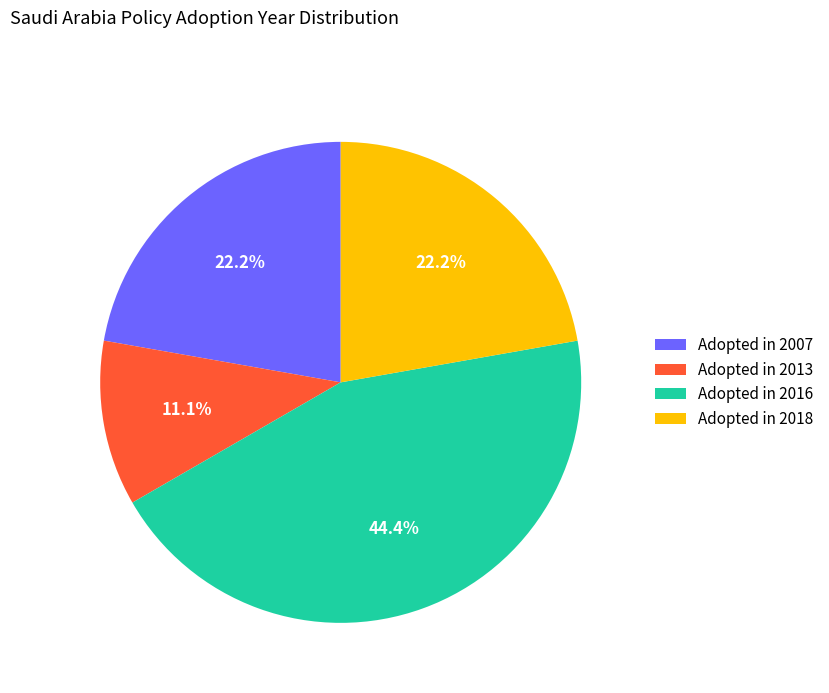

Between Adopted in 2018 and Adopted in 2016, which is larger?

Adopted in 2016